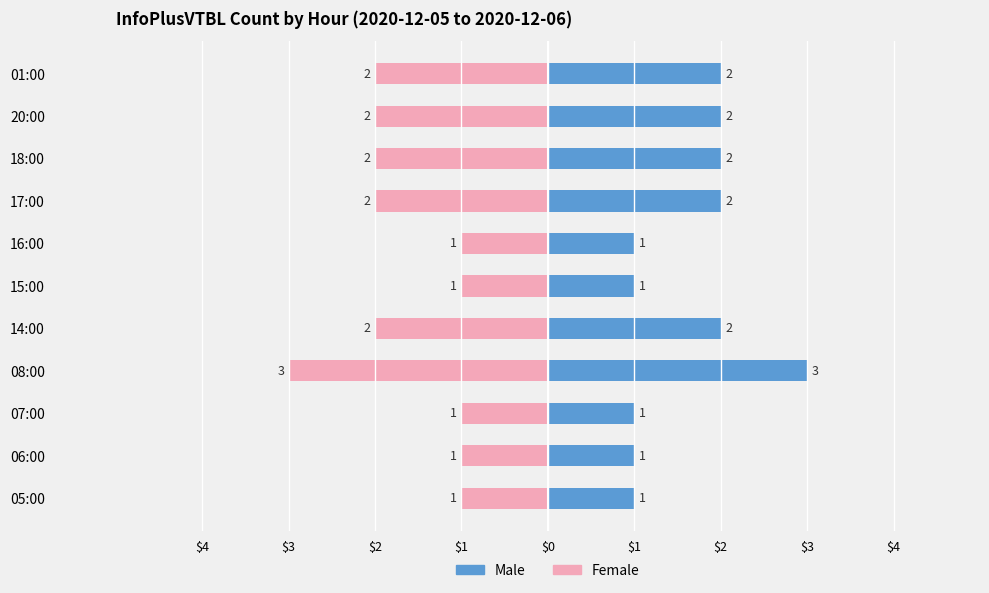

How many bars are there in each group?

2